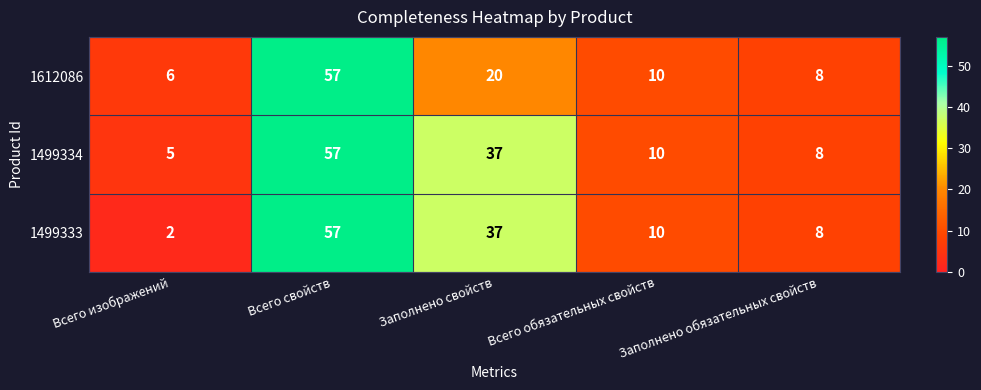

List the labels in order of 1499334 value, largest first.

Всего свойств, Заполнено свойств, Всего обязательных свойств, Заполнено обязательных свойств, Всего изображений